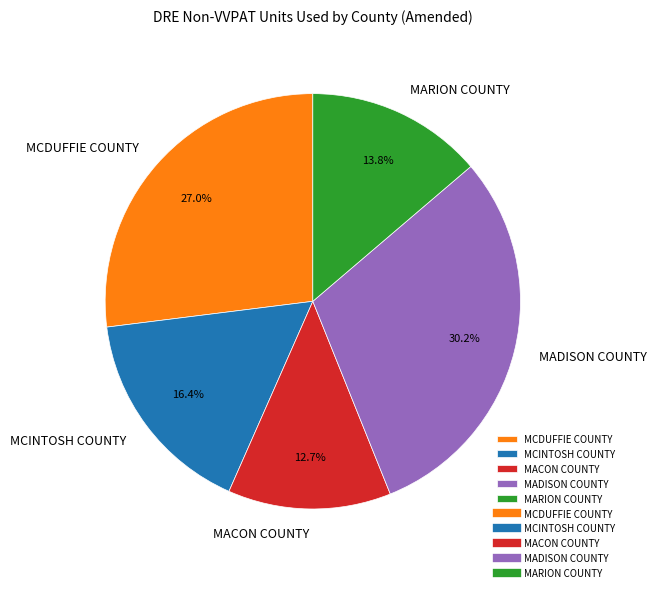

Does any single category account for the majority?

No